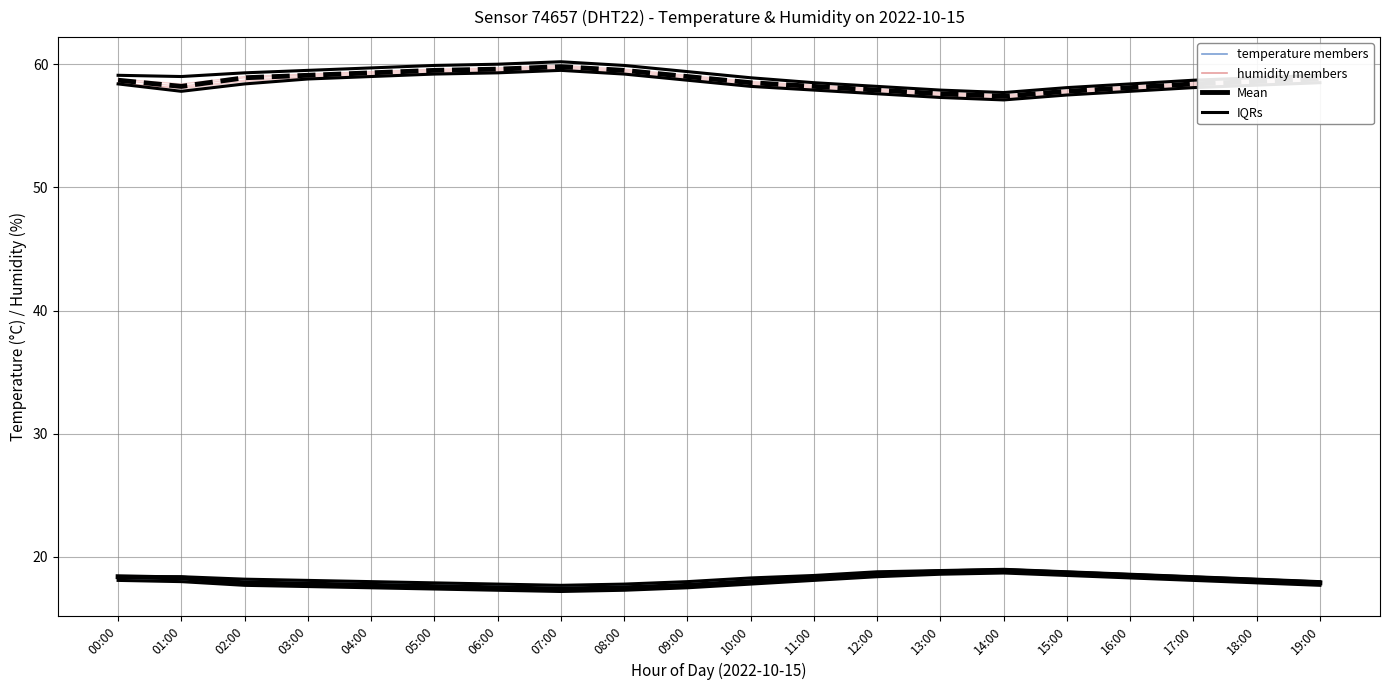

What is the greatest value displayed?

59.8